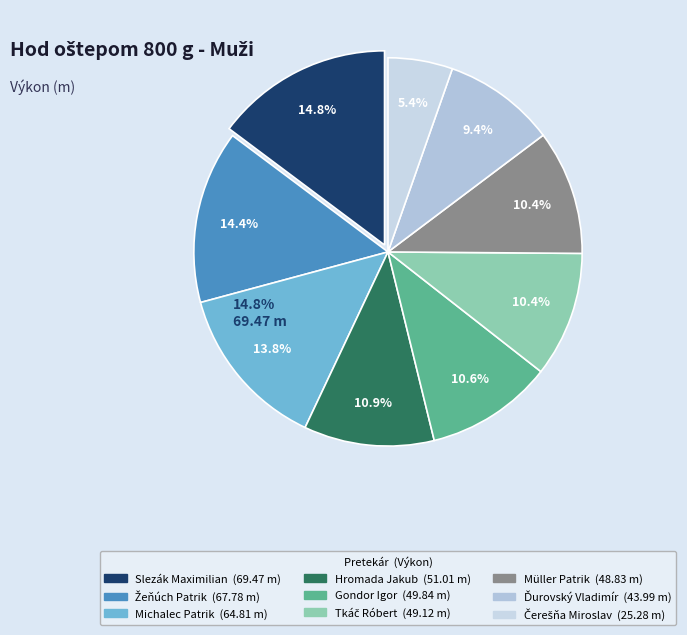

Is it true that Slezák Maximilian is 7% of the pie?

False